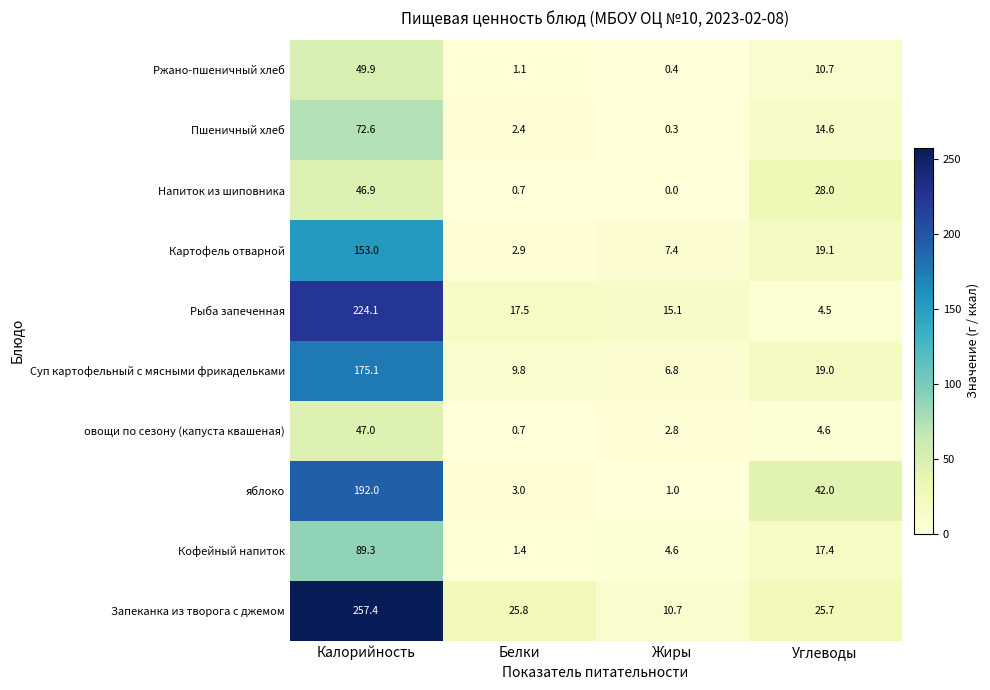

What is the difference between the second highest and minimum values in the Суп картофельный с мясными фрикадельками series?

12.2